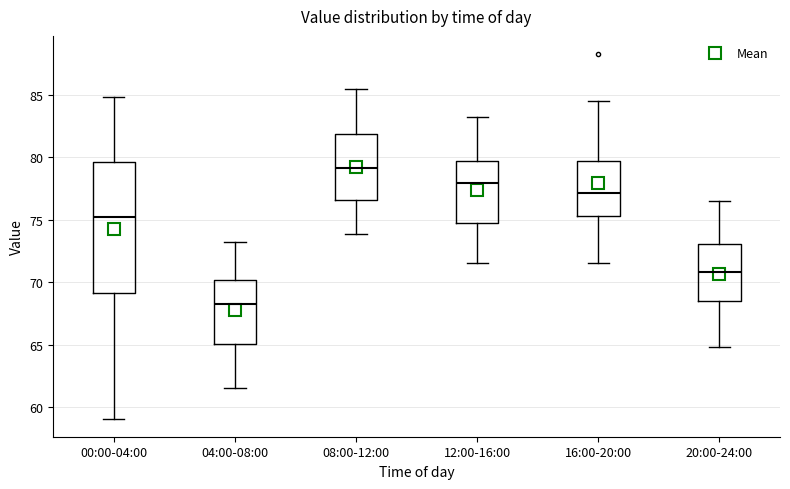

Reading left to right, read every box against the y-axis: the position of its median line, the range the box covers, and the ends of its whiskers. The values are not printed on the chart, so give them approximately, as read against the axis.

00:00-04:00: median 75.0, box 69.0 to 79.5, whiskers 59.0 to 85.0
04:00-08:00: median 68.0, box 65.0 to 70.0, whiskers 61.5 to 73.0
08:00-12:00: median 79.0, box 76.5 to 82.0, whiskers 74.0 to 85.5
12:00-16:00: median 78.0, box 74.5 to 79.5, whiskers 71.5 to 83.0
16:00-20:00: median 77.0, box 75.5 to 79.5, whiskers 71.5 to 84.5
20:00-24:00: median 71.0, box 68.5 to 73.0, whiskers 65.0 to 76.5